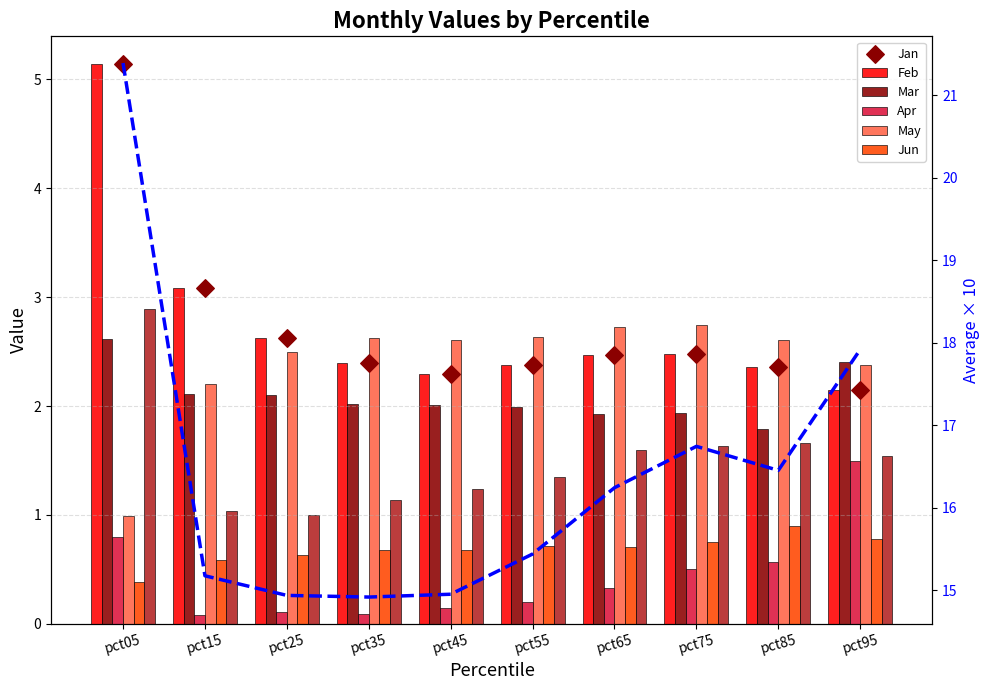

What is the total value across all series at pct85?

9.9